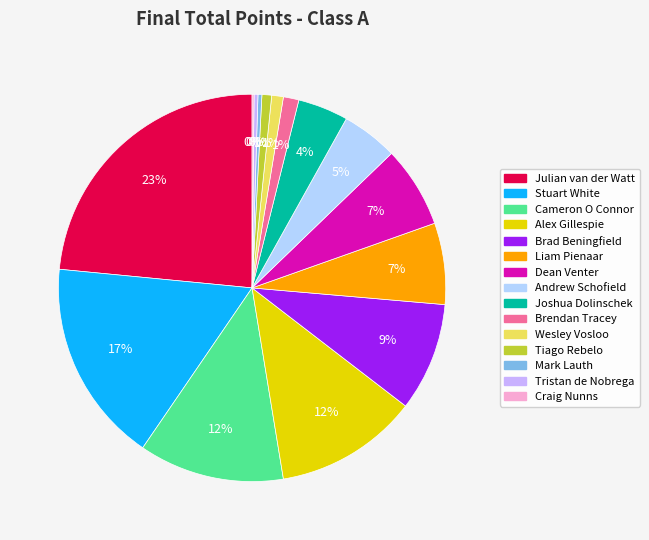

Is there a majority slice in this chart?

No